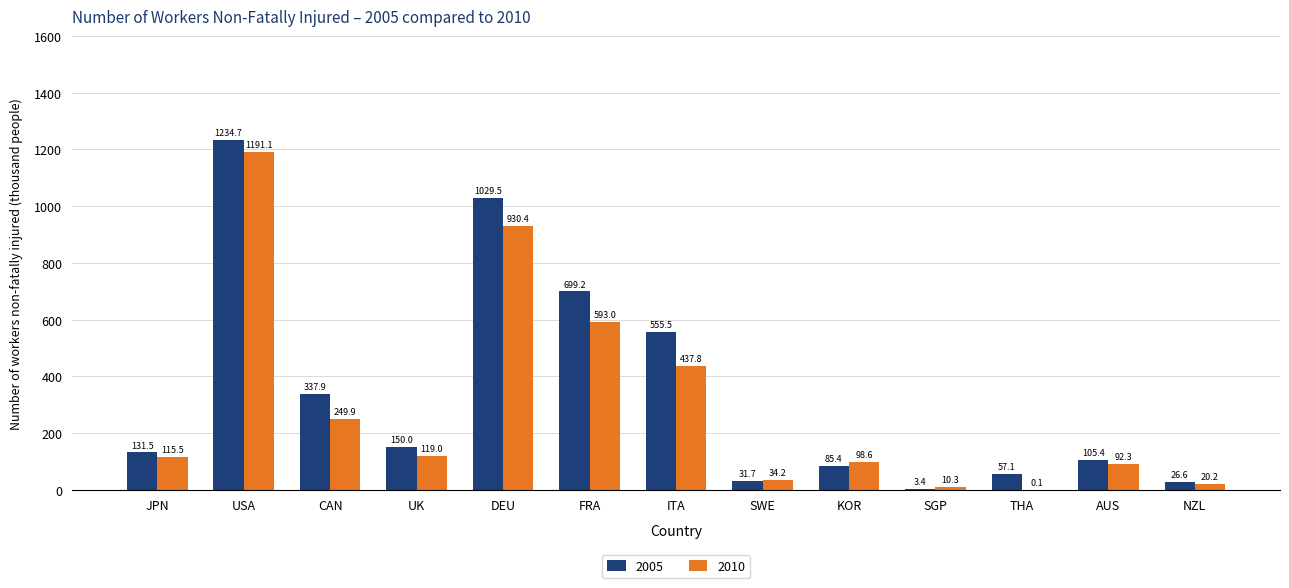

What is the difference between the 2010 values at FRA and USA?

598.1